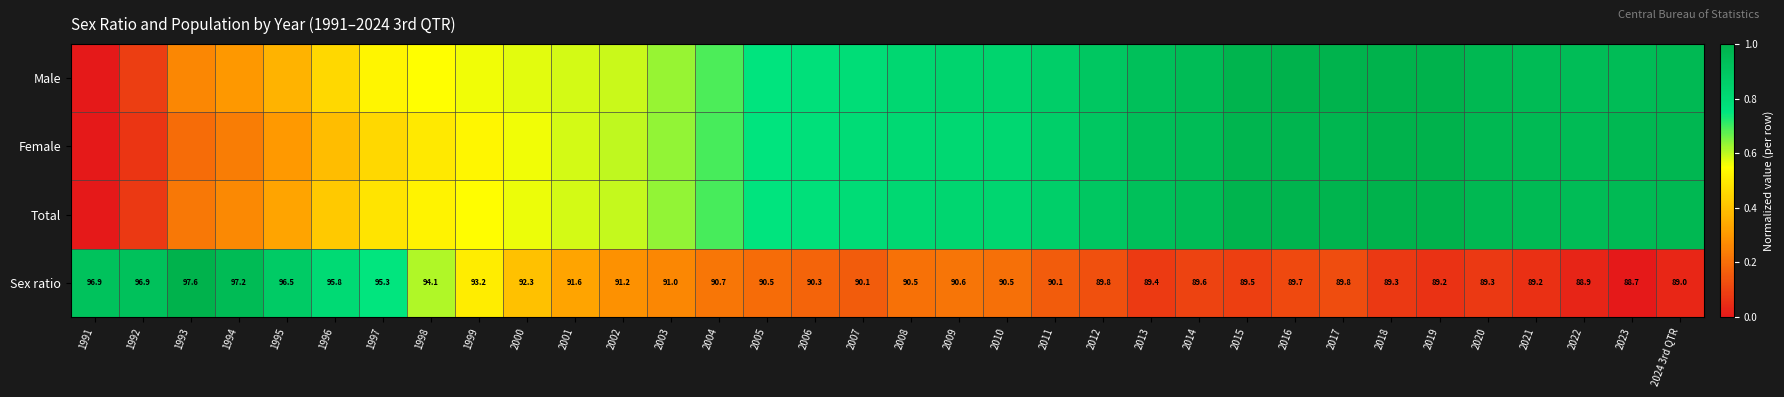

At how many categories does at least one series exceed 0?

34